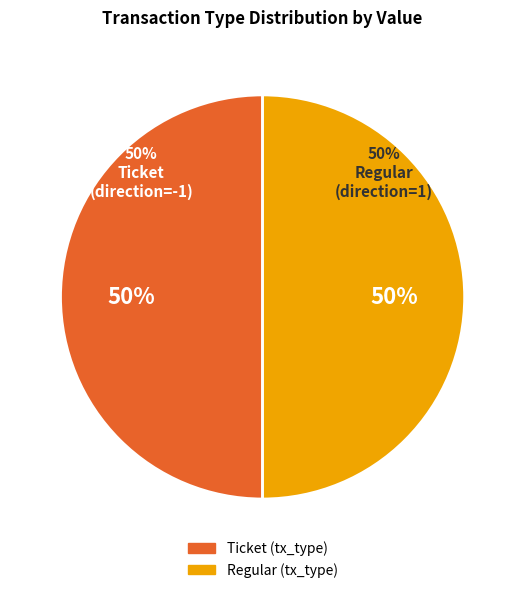

Combined, what portion of the pie is Ticket and Regular?

100.0%